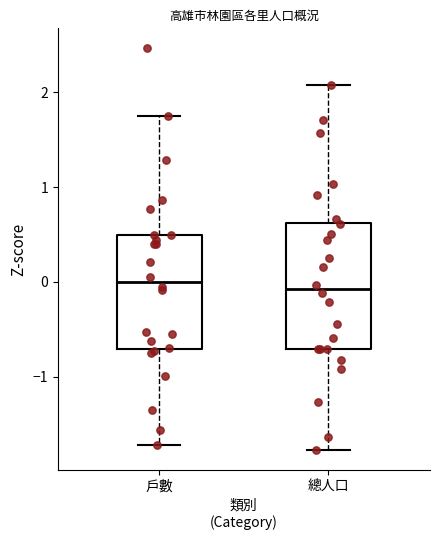

Reading left to right, read every box against the y-axis: the position of its median line, the range the box covers, and the ends of its whiskers. The values are not printed on the chart, so give them approximately, as read against the axis.

戶數: median 0.0, box -0.7 to 0.5, whiskers -1.7 to 1.8
總人口: median -0.1, box -0.7 to 0.6, whiskers -1.8 to 2.1